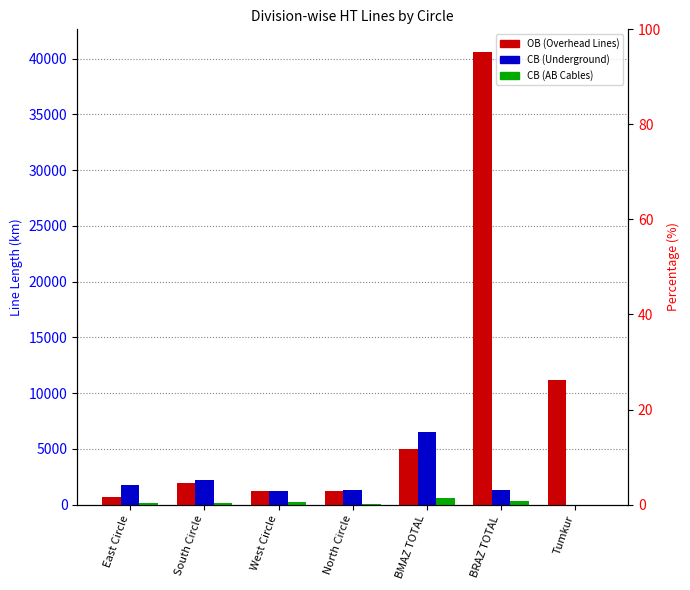

Which series has the widest spread of values?

OB (Overhead Lines)